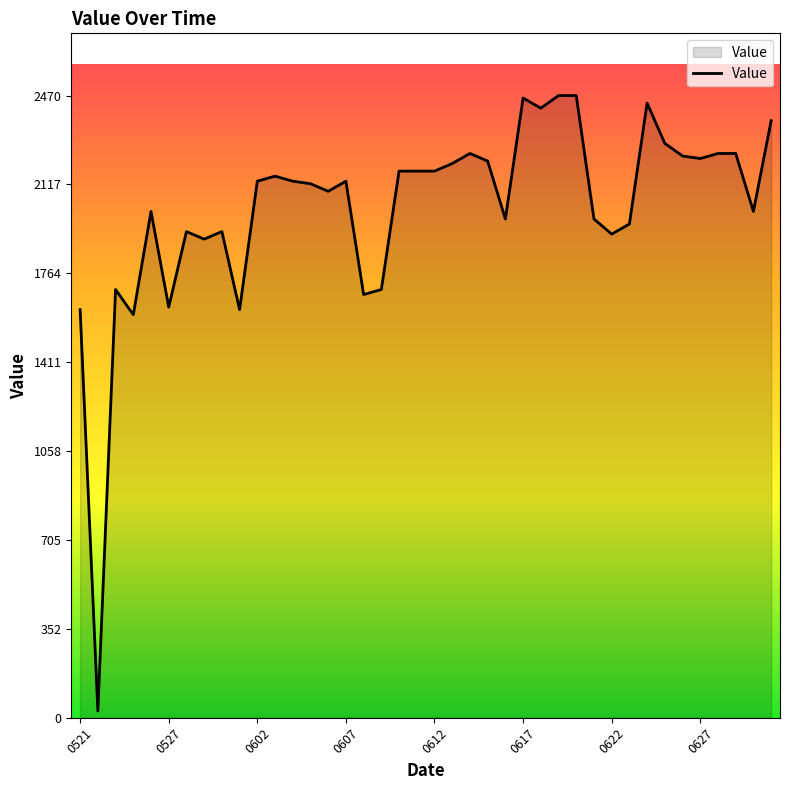

What is the greatest value displayed?

2470